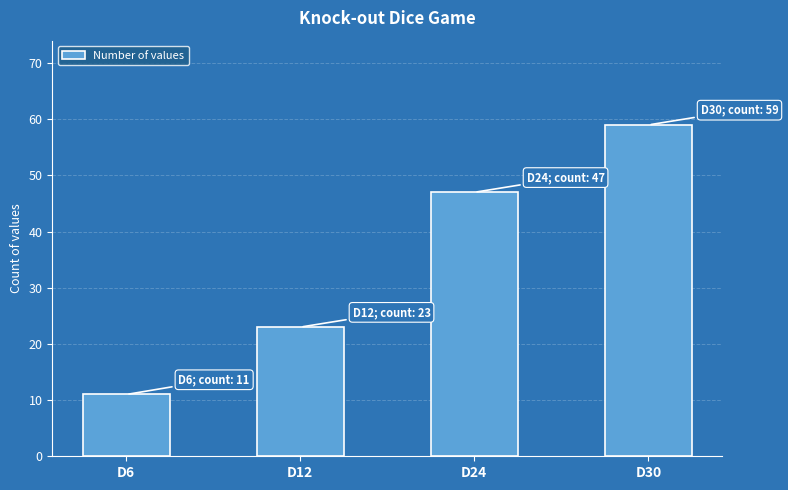

Reading left to right, what are all the values shown in this chart?

D6=11	D12=23	D24=47	D30=59